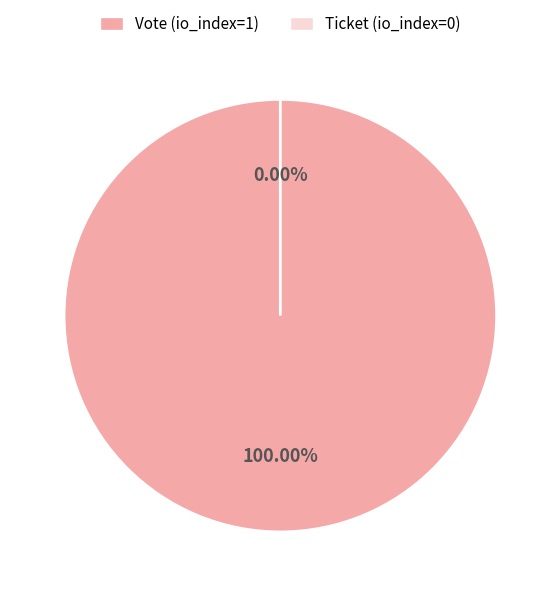

How many slices are in this pie chart?

2